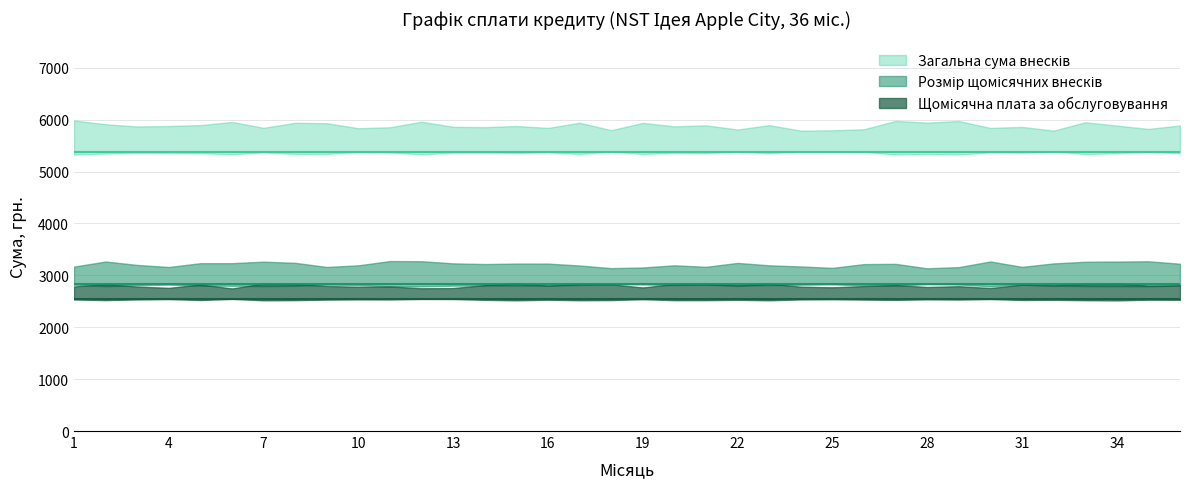

True or false: Щомісячна плата за обслуговування and Розмір щомісячних внесків cross at least once.

False